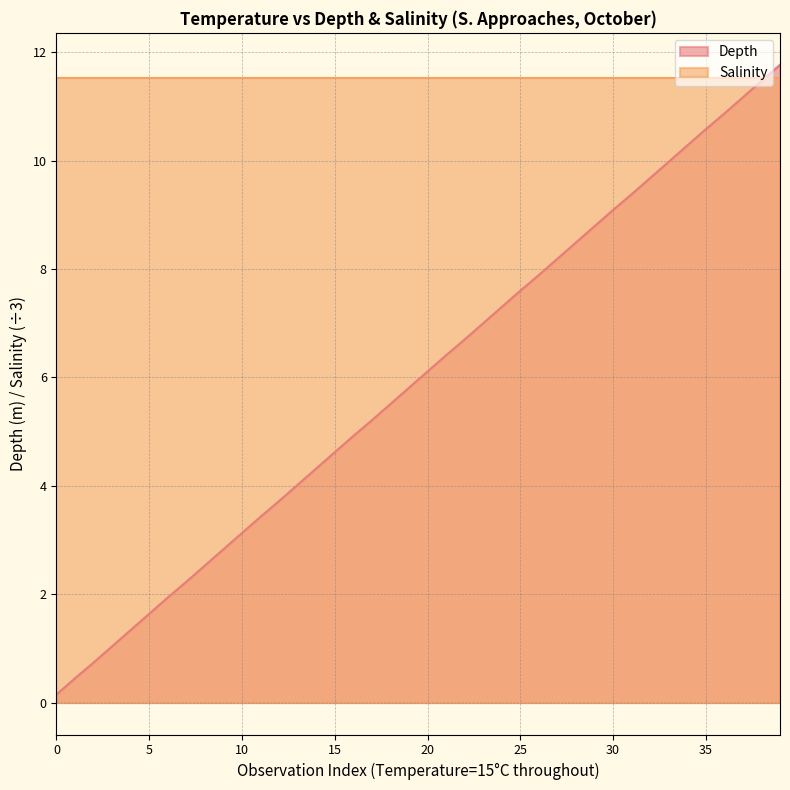

Which series has the largest total across all categories?

Salinity